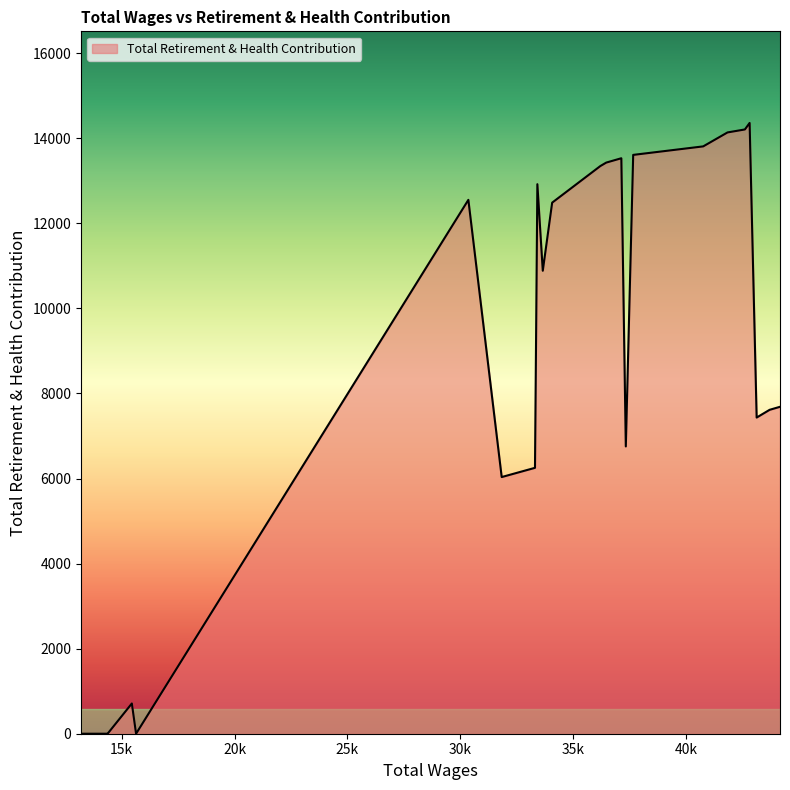

Where is the data nearest to the value 7180?

43116.0